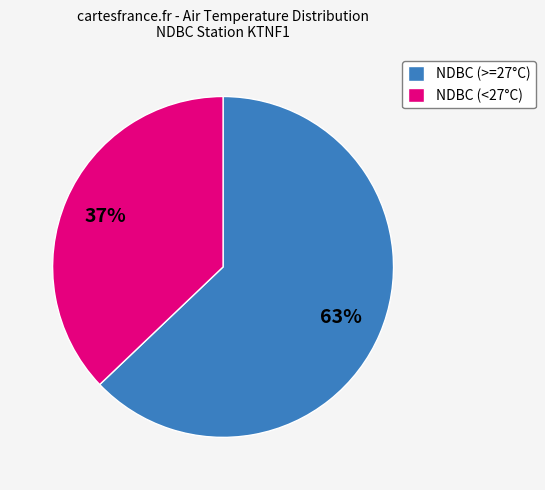

Is it true that NDBC (>=27°C) is 75% of the pie?

False